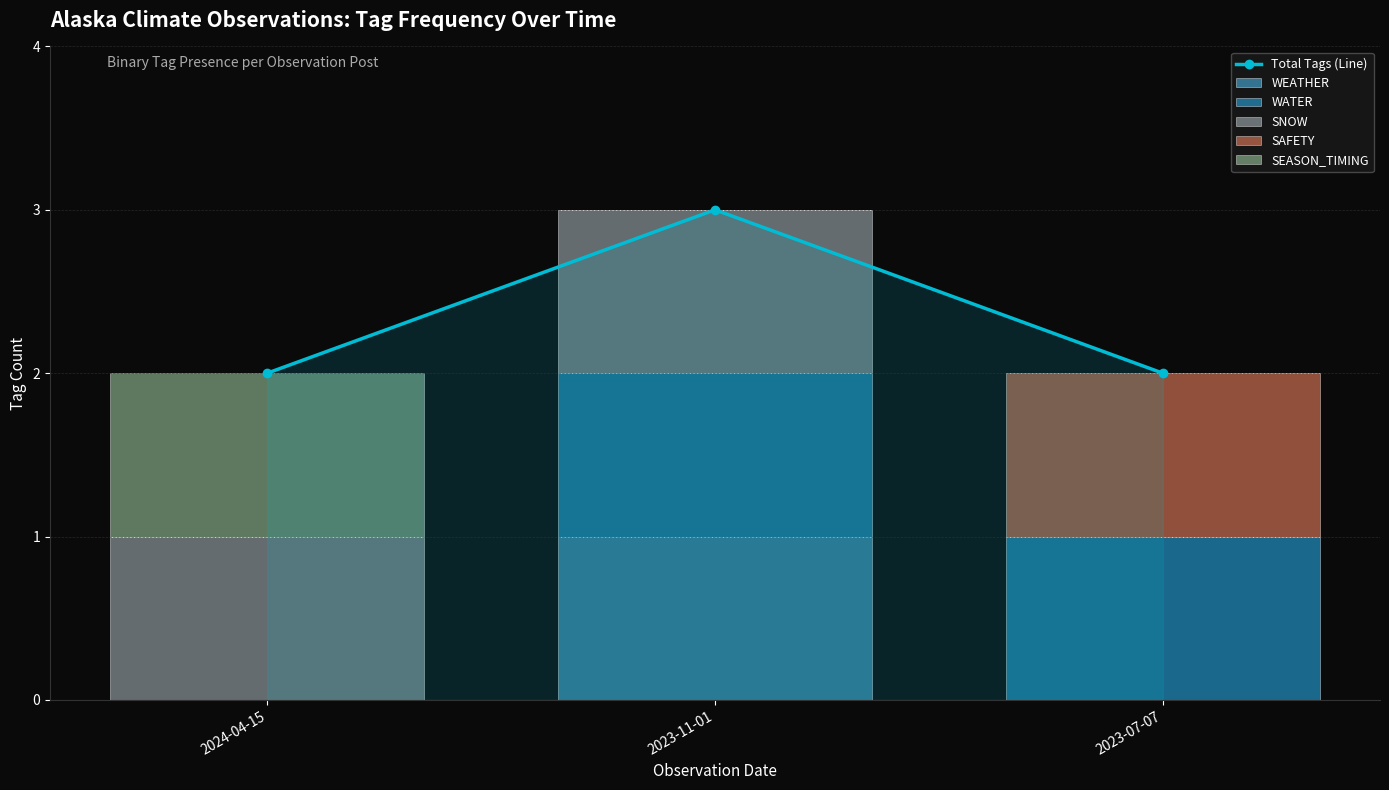

Which label corresponds to the smallest value in the chart?

2024-04-15